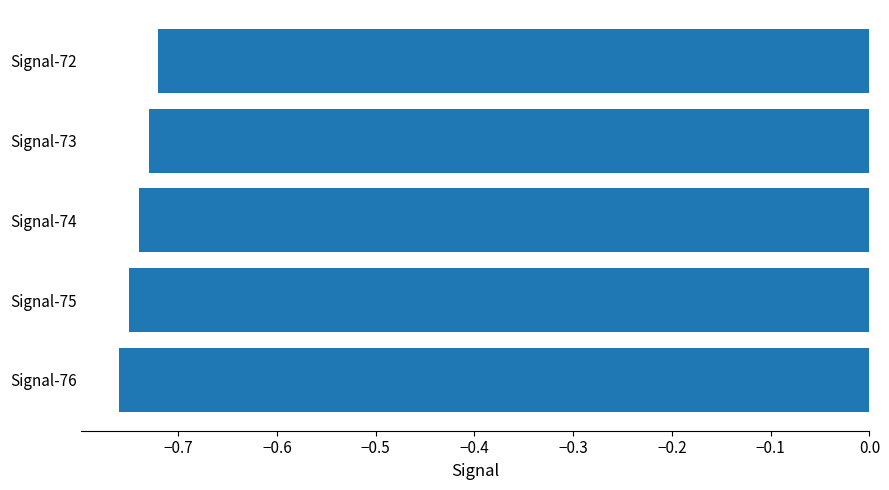

At which label is the value closest to 0?

Signal-72